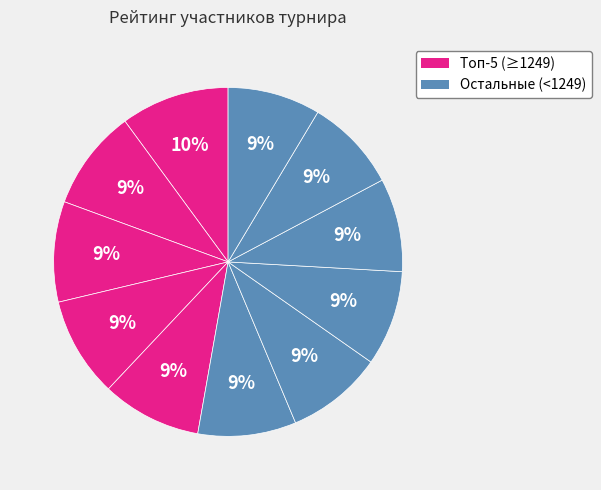

Is there any slice that represents more than half of the pie?

No